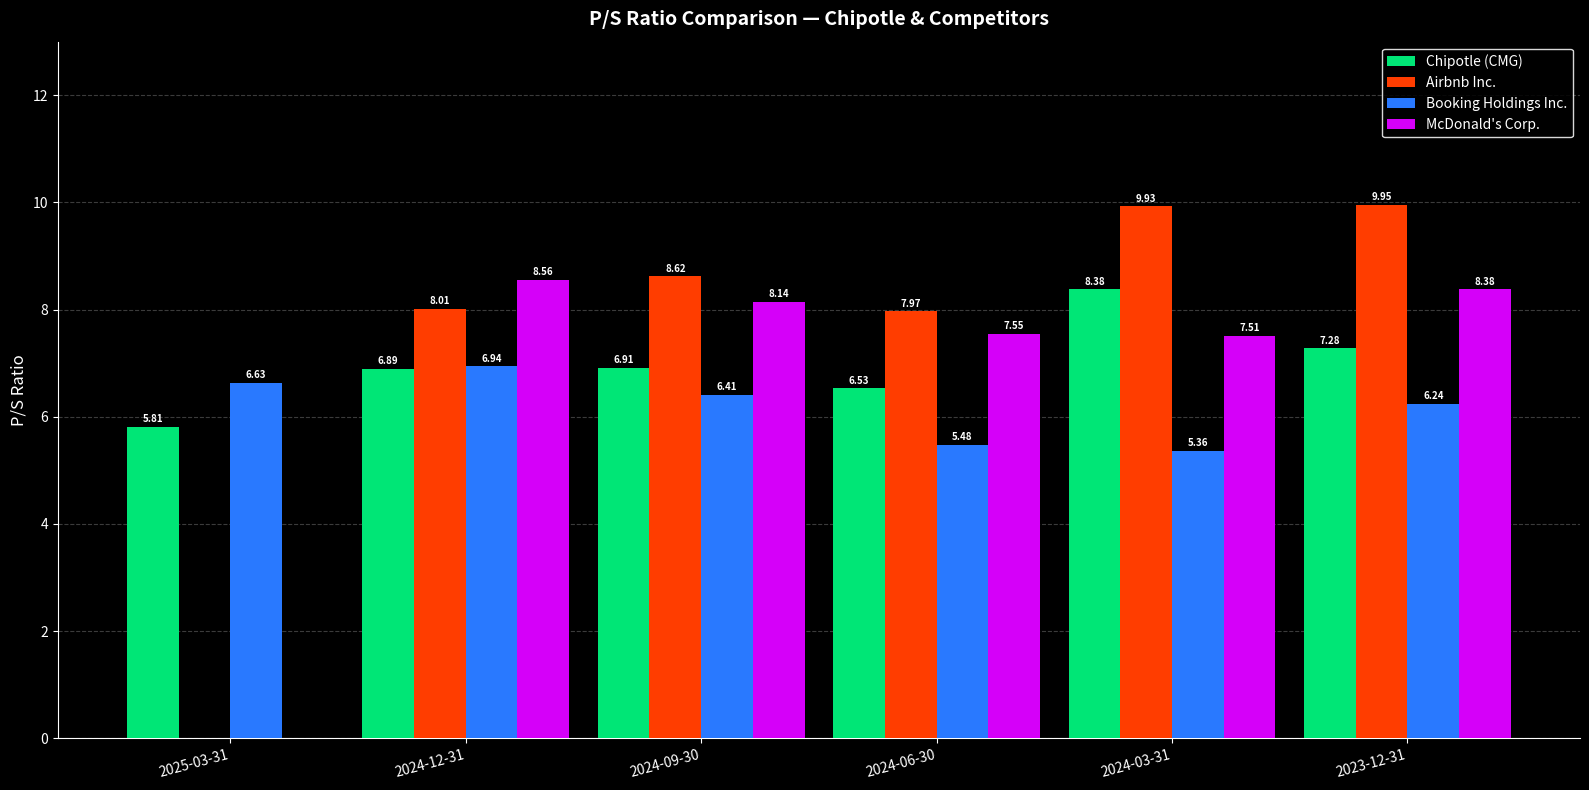

Count the number of data series in this chart.

4